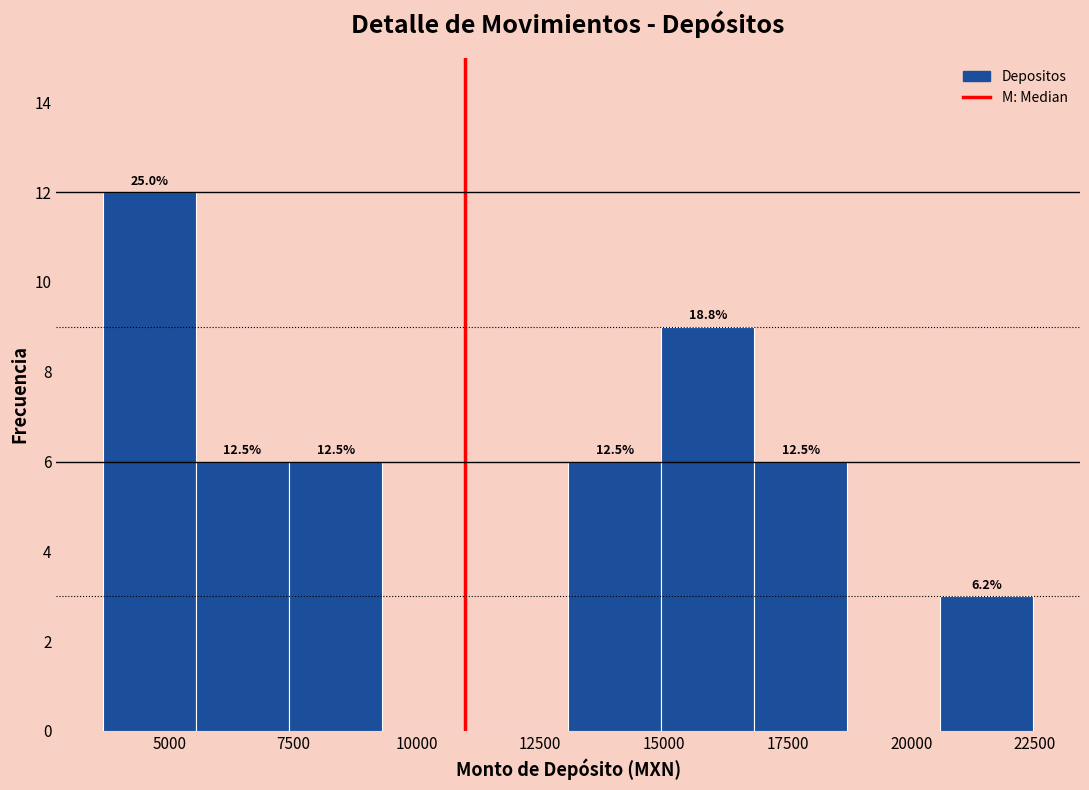

Around what value on the x-axis is the tallest bar? Give the approximate position of its centre, as read against the axis.

4500